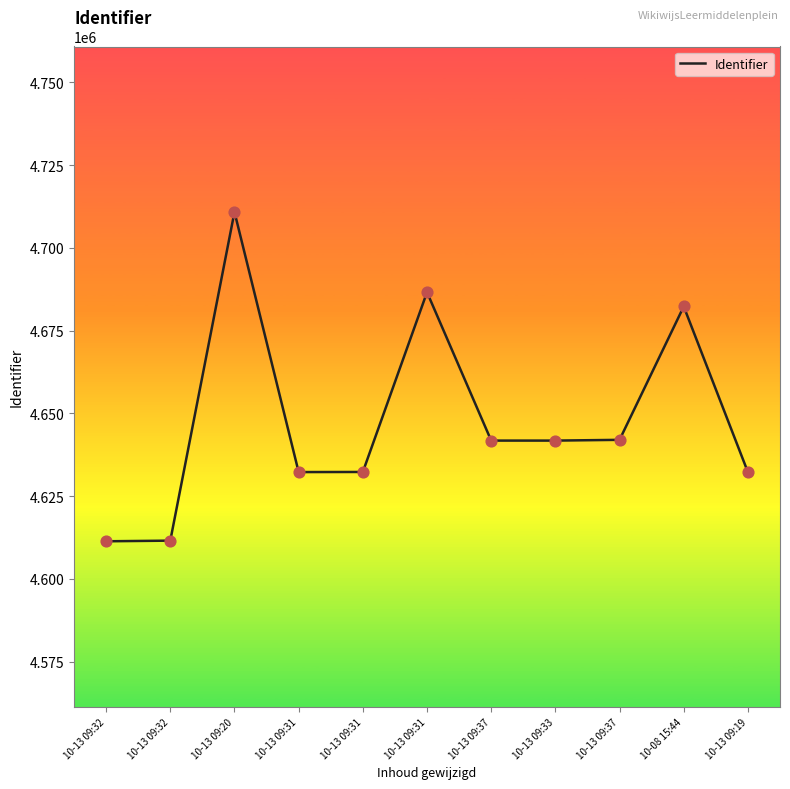

What is the ratio of the value at 10-13 09:32 to the value at 10-13 09:37?

1.0